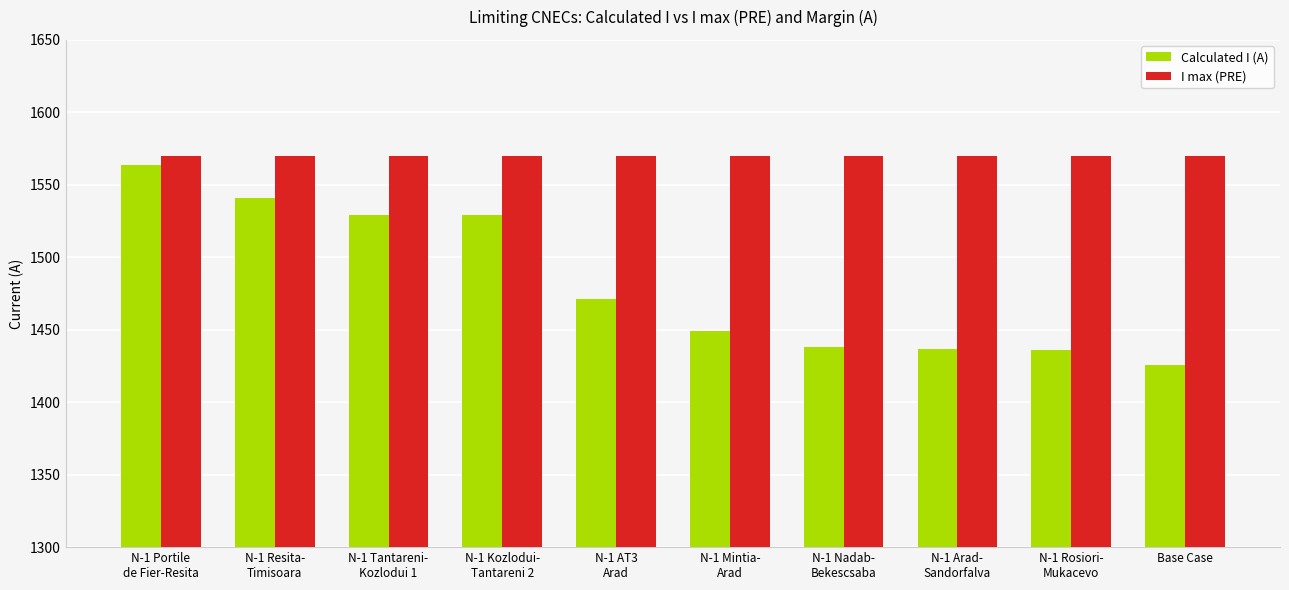

Does the chart contain stacked bars?

No